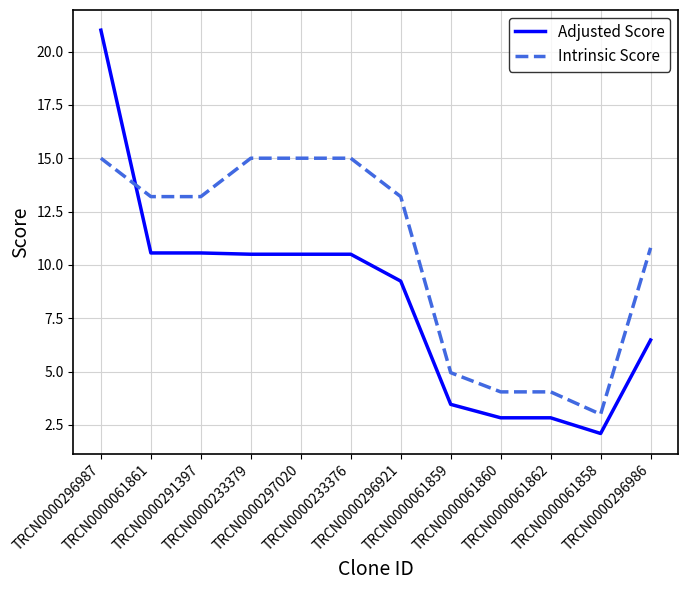

The Adjusted Score series shows 10.6 at TRCN0000061861. True or false?

True